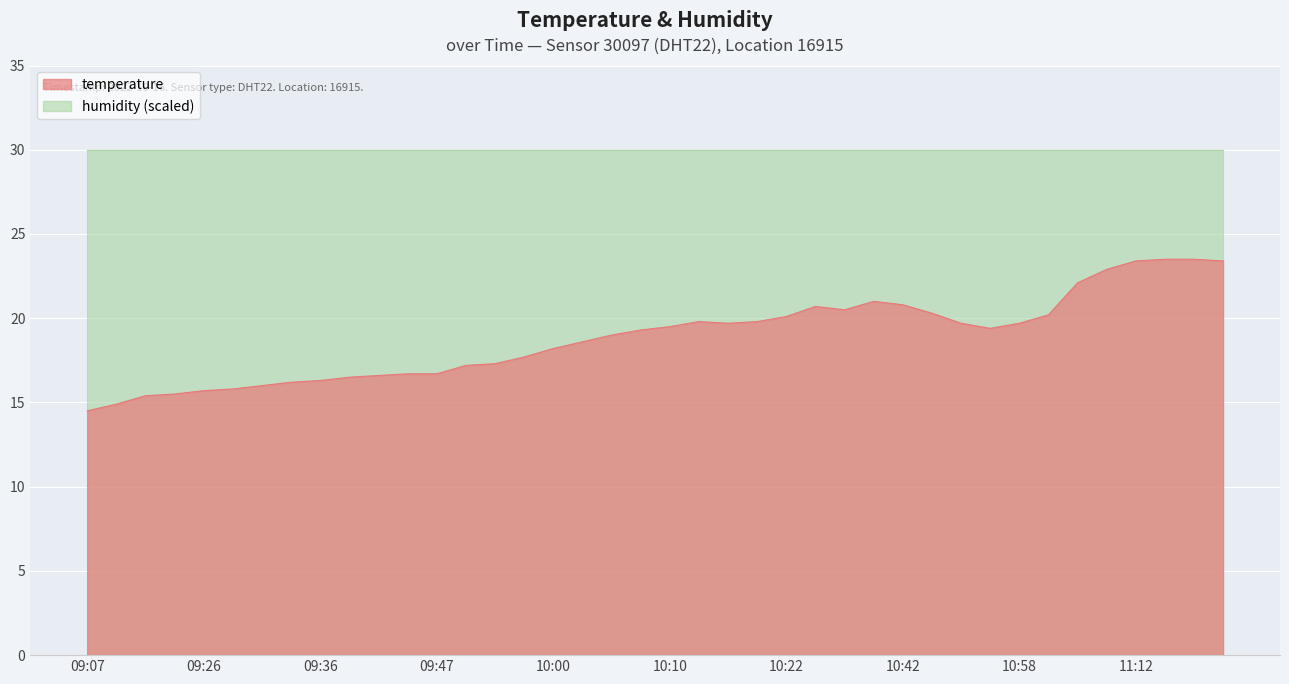

Read the value at 10:53.

19.4